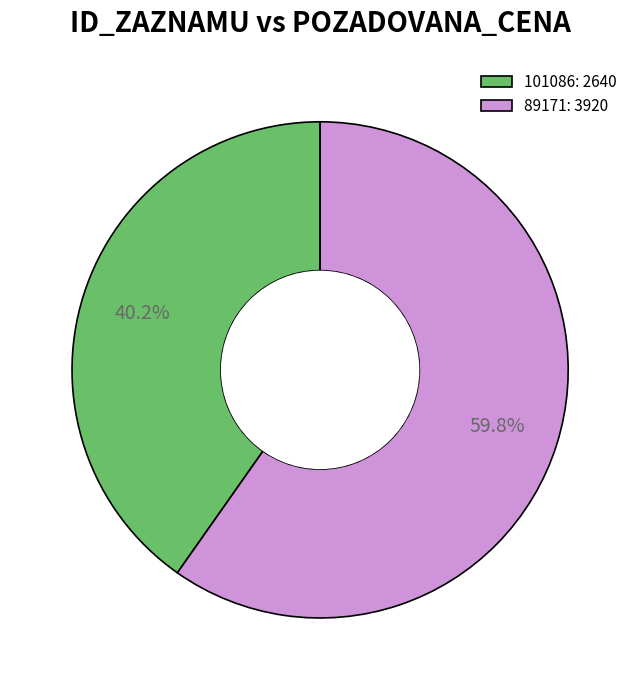

To the nearest percent, what is the combined percentage of 101086 and 89171?

100%